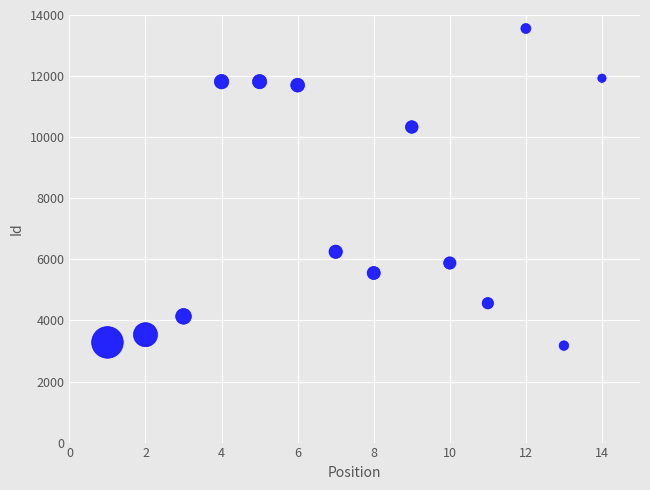

What is the range of Y values (max minus min)?

10383